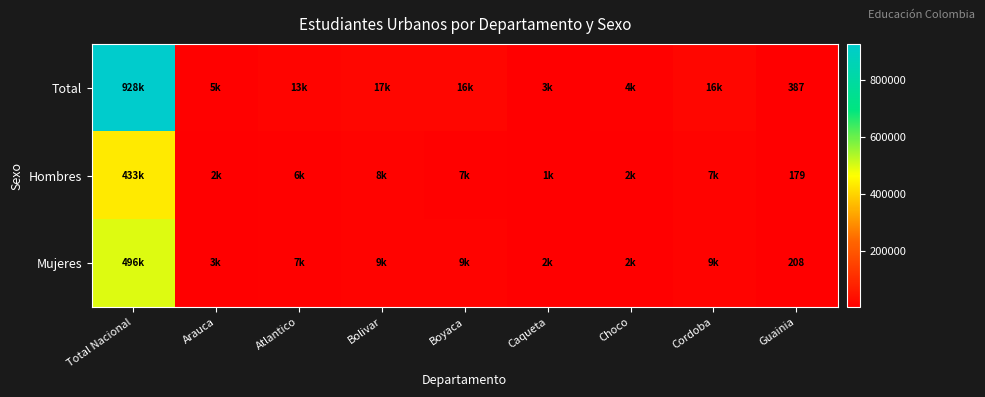

The value of Total at Guainia is 234. True or false?

False